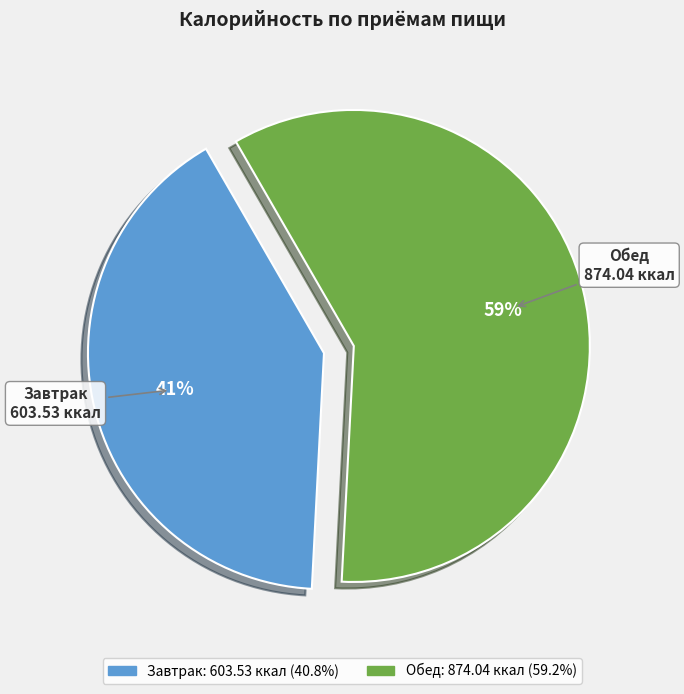

To the nearest percent, what percentage of the pie is Обед?

59%